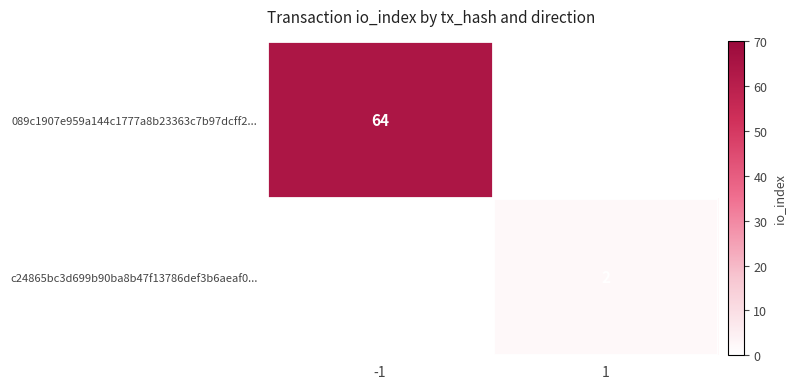

The value of c24865bc3d699b90ba8b47f13786def3b6aeaf0... at 1 is 2. True or false?

True